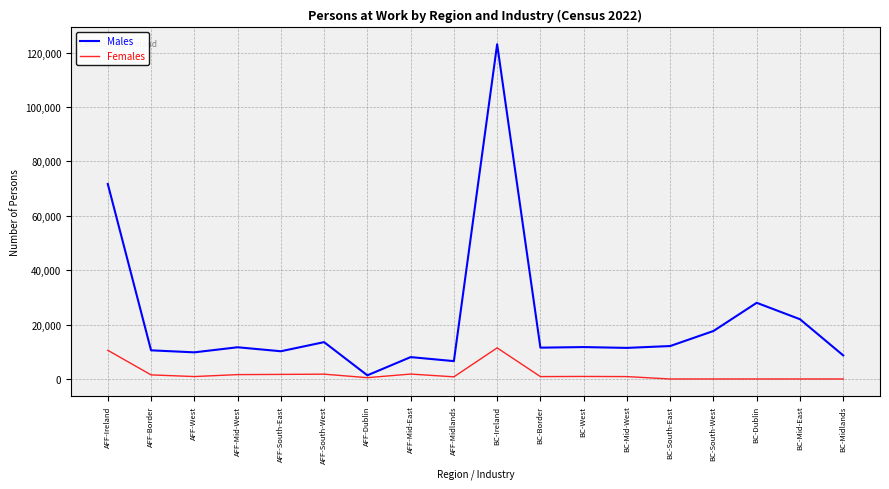

What is the sum of all Females values?

35223